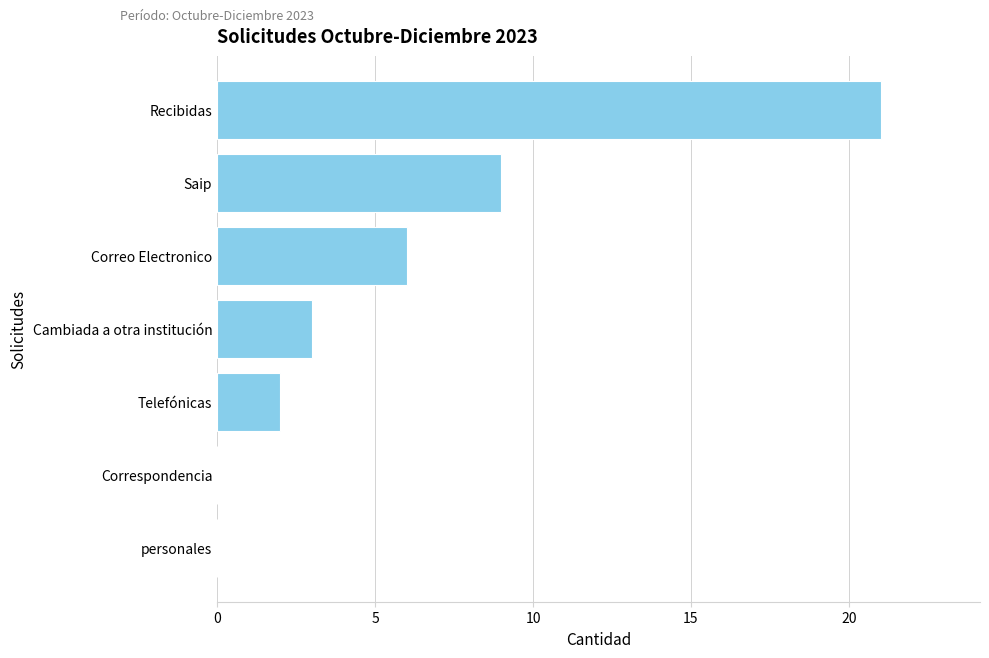

What is the sum of all values?

41